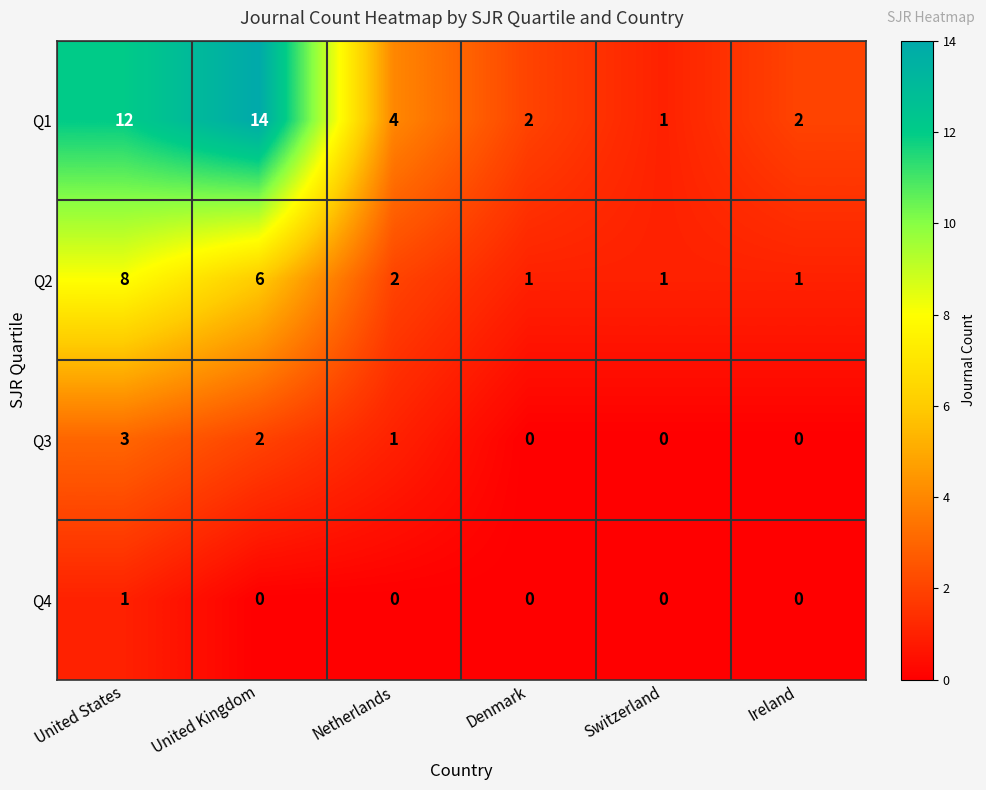

Which series has the widest spread of values?

Q1